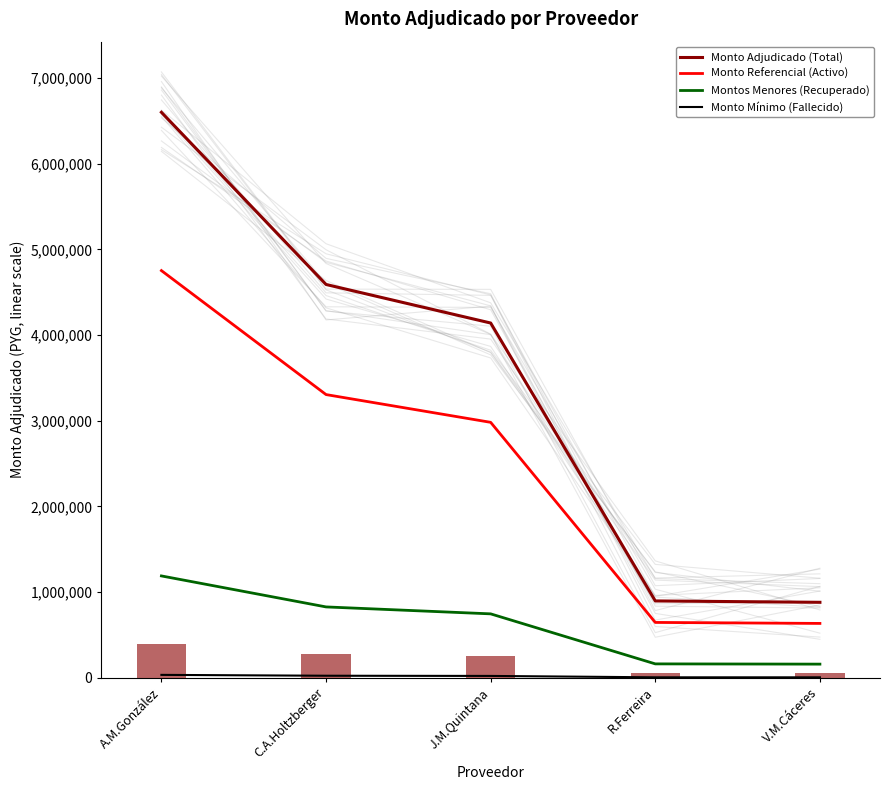

At R.Ferreira, list the series in order from largest to smallest.

Monto Adjudicado (Total), Monto Referencial (Activo), Montos Menores (Recuperado), Monto Mínimo (Fallecido)